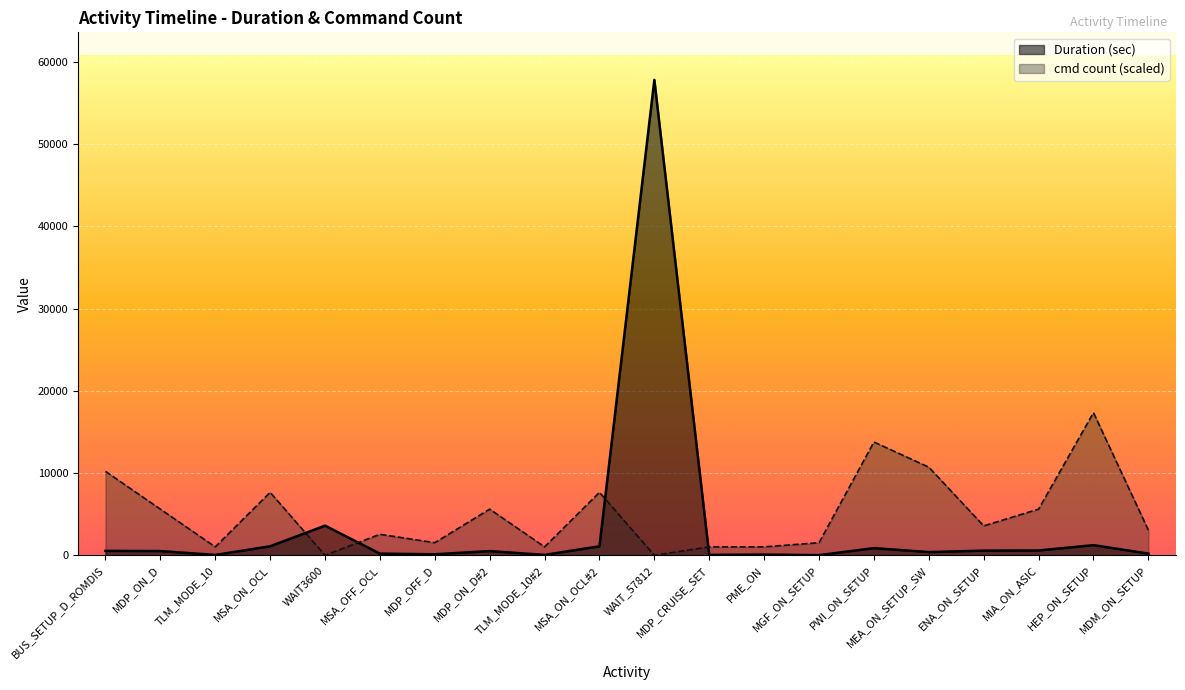

How many intersections are there between cmd count and Duration (sec)?

4